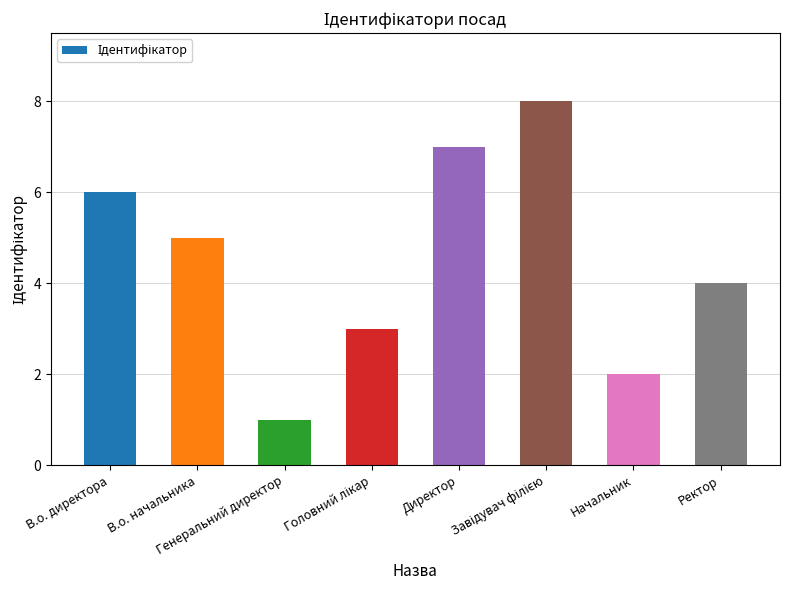

Where is the data nearest to the value 4?

Ректор